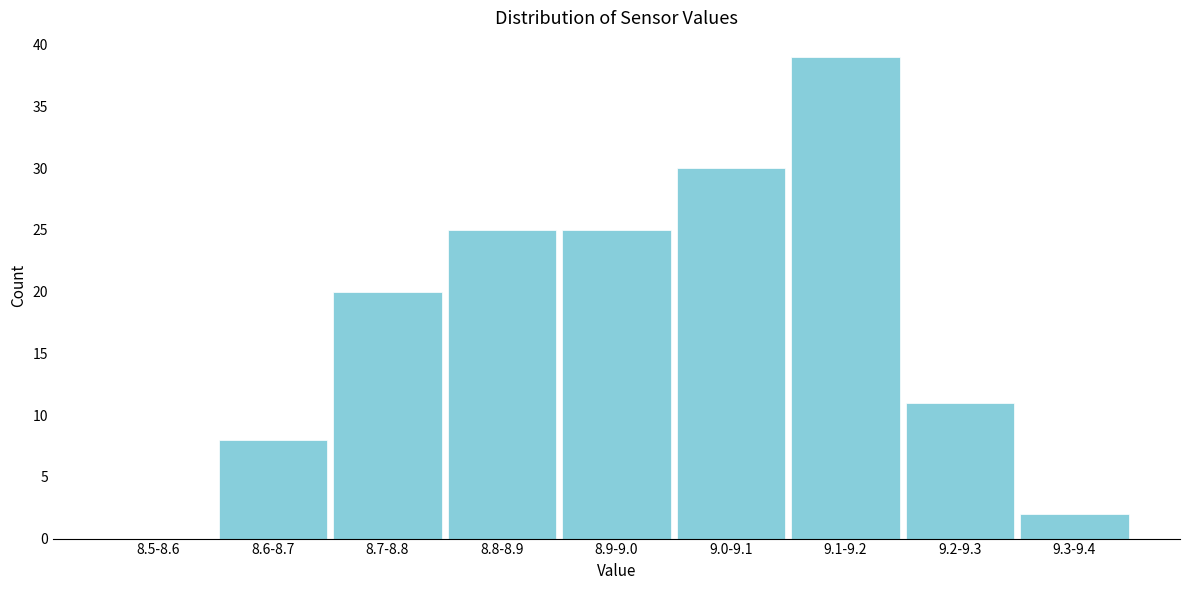

Reading left to right, transcribe all the data shown in this chart.

8.5-8.6=0	8.6-8.7=8	8.7-8.8=20	8.8-8.9=25	8.9-9.0=25	9.0-9.1=30	9.1-9.2=39	9.2-9.3=11	9.3-9.4=2